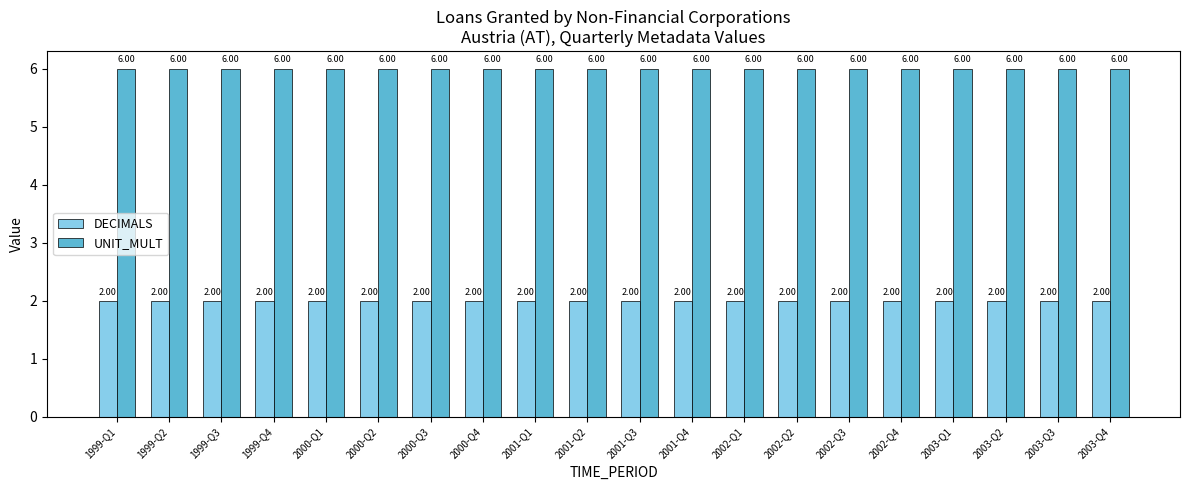

The value of UNIT_MULT at 2001-Q2 is 4. True or false?

False